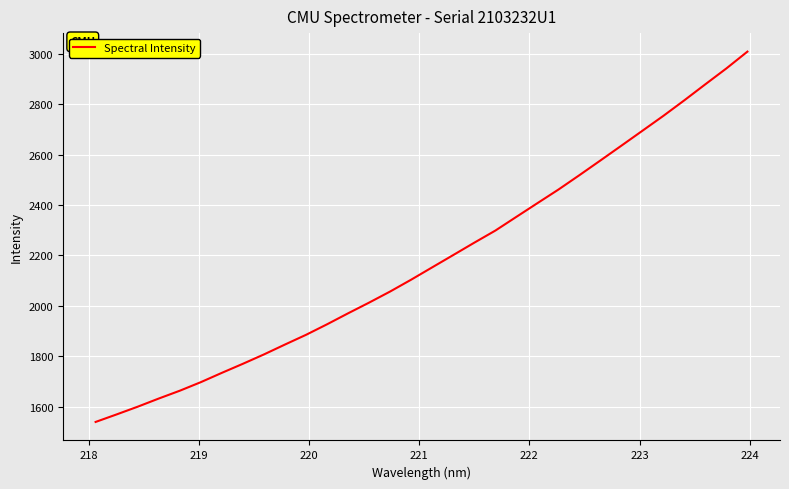

What is the difference between the maximum and minimum values?

1468.5